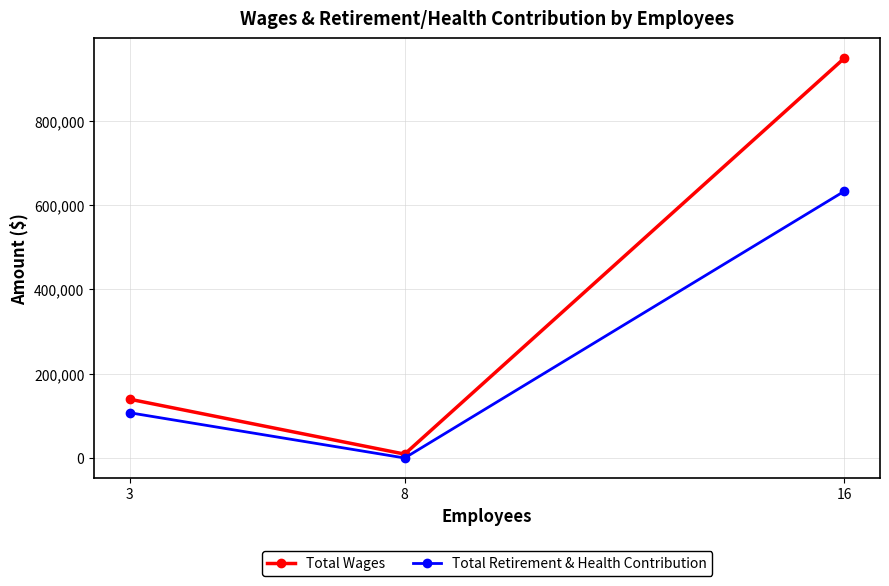

Rank the categories by Total Wages value from highest to lowest.

16, 3, 8